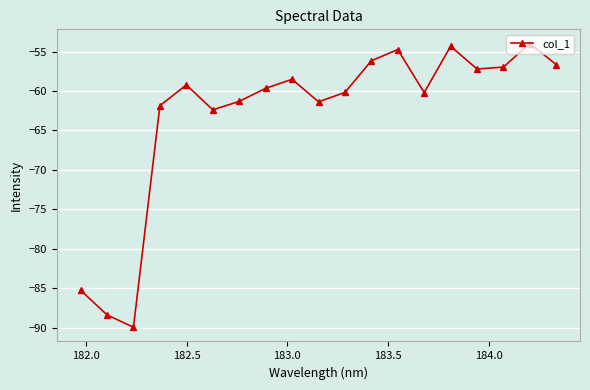

What is the difference between the maximum and minimum values?

36.0